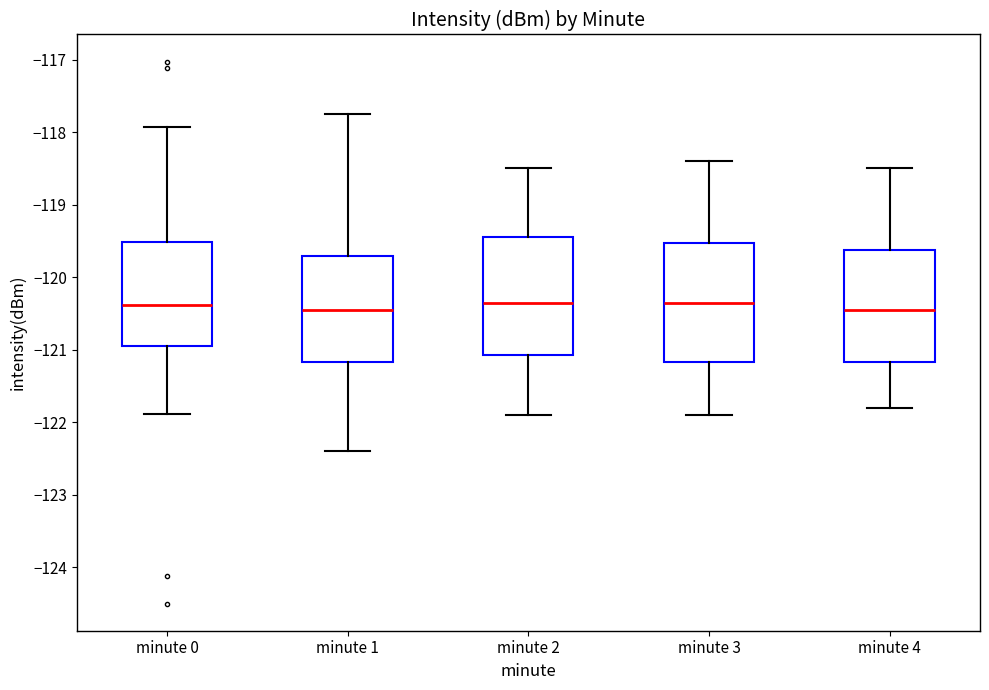

Where does the upper whisker of the box for minute 1 end on the y-axis? The values are not printed on the chart, so give them approximately, as read against the axis.

-117.7